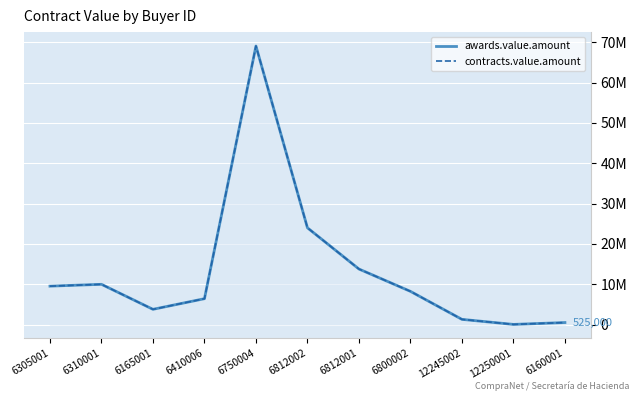

What is the average value of the contracts.value.amount series?

13343185.6